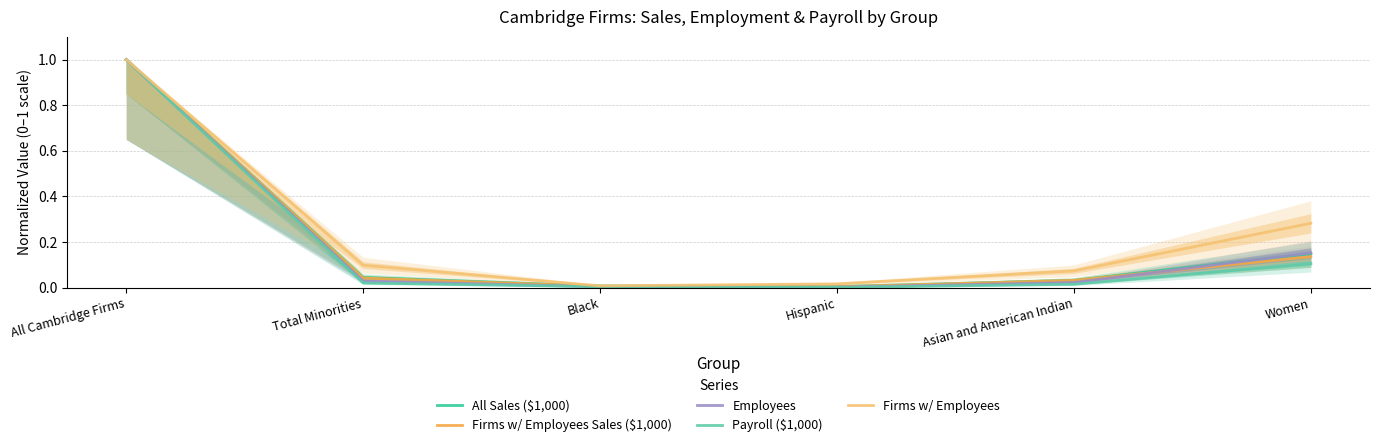

True or false: All Sales ($1,000) and Firms w/ Employees cross at least once.

False